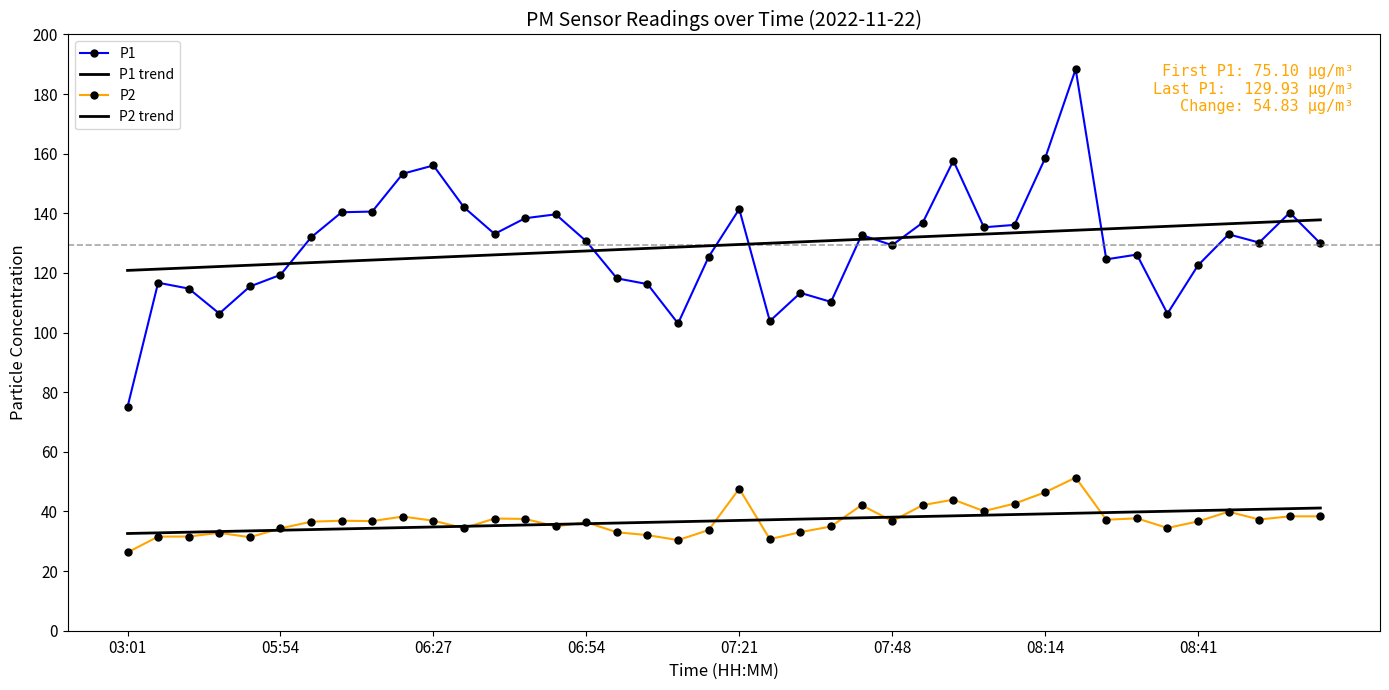

What are all the series names shown in the legend?

P1, P1 trend, P2, P2 trend